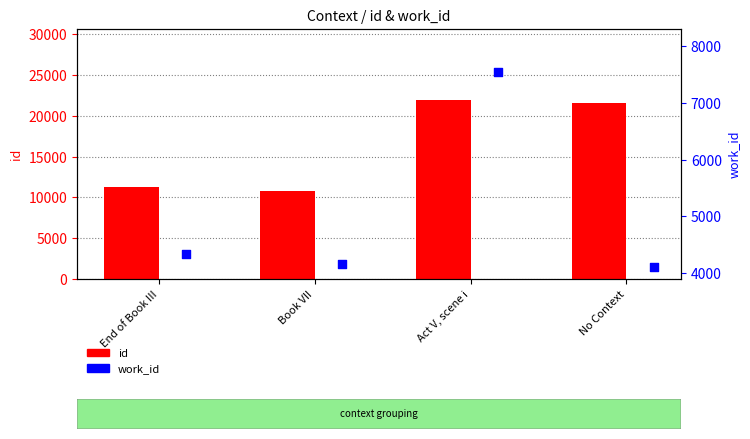

At how many categories does at least one series exceed 15580?

2